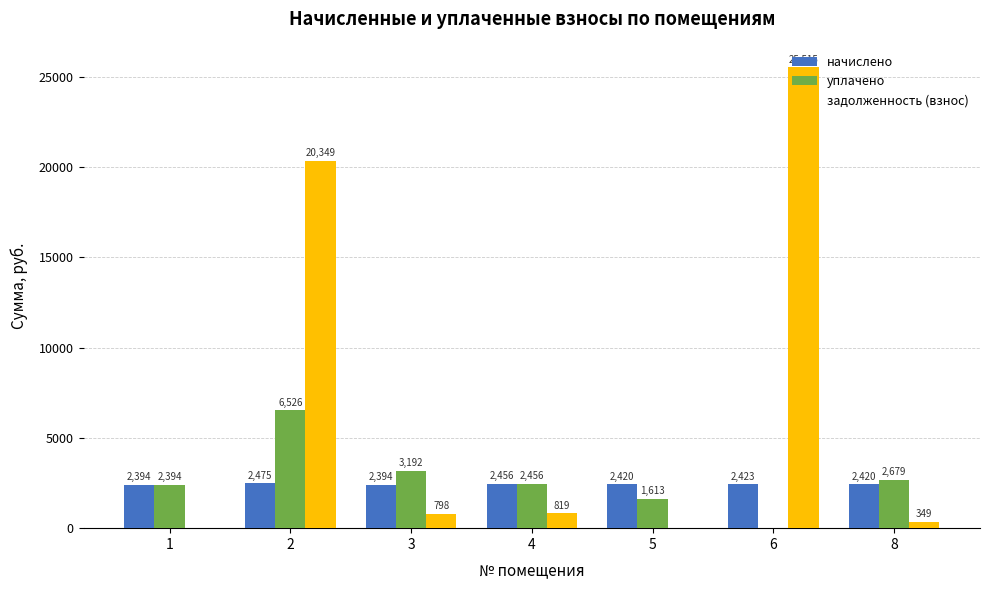

What is the maximum value shown in the chart?

25514.6